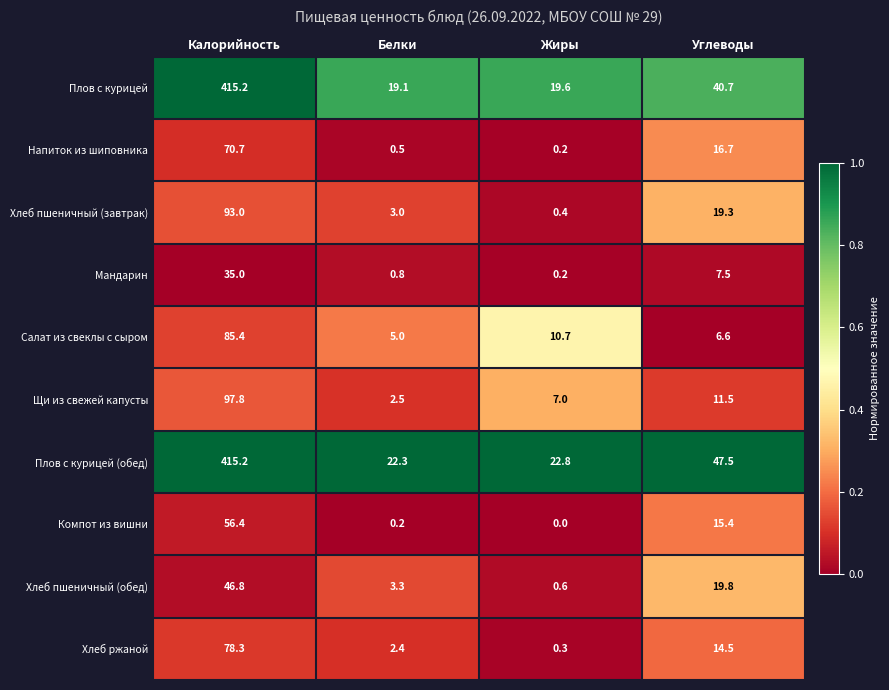

At which category is the sum across all series the highest?

Калорийность